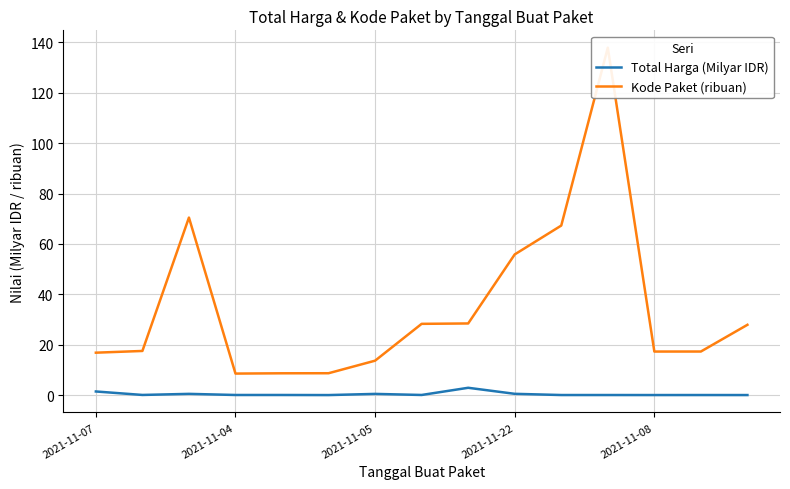

True or false: Kode Paket (ribuan) has a value of 1.9 at 2021-11-08.

False